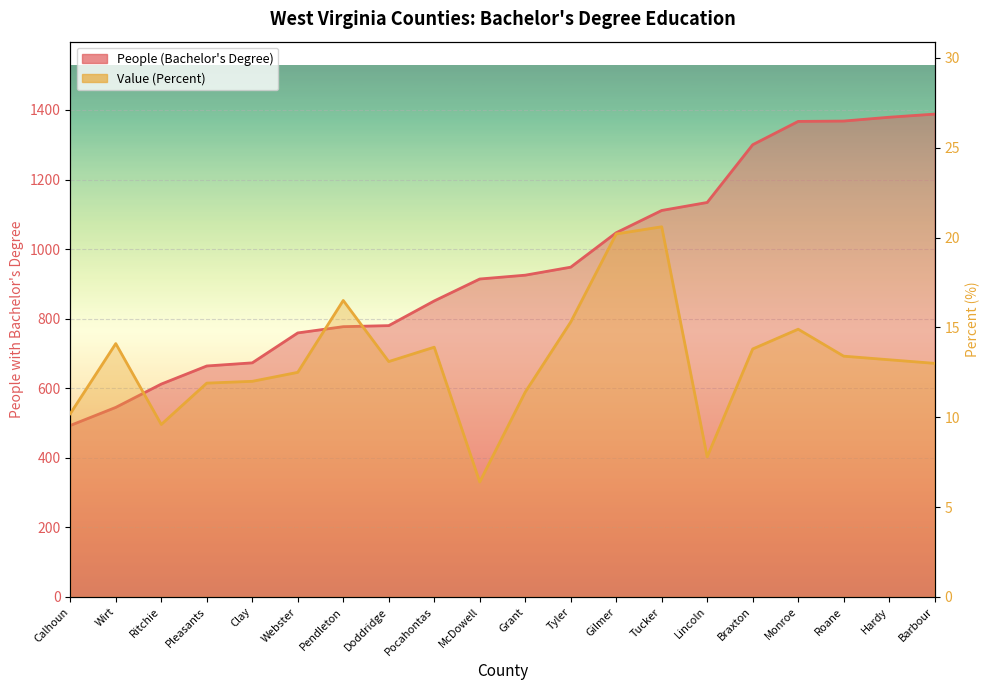

True or false: People (Education: At Least Bachelors Degree) and Value (Percent) cross at least once.

False